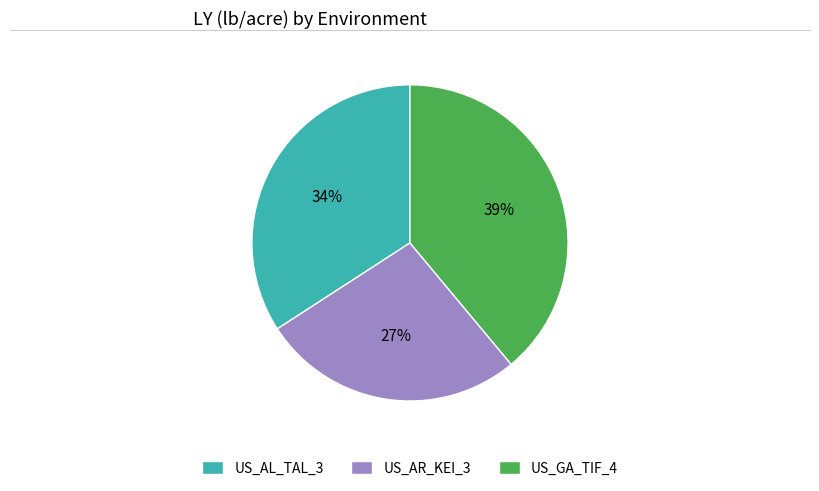

What is the smallest slice in the pie chart?

US_AR_KEI_3